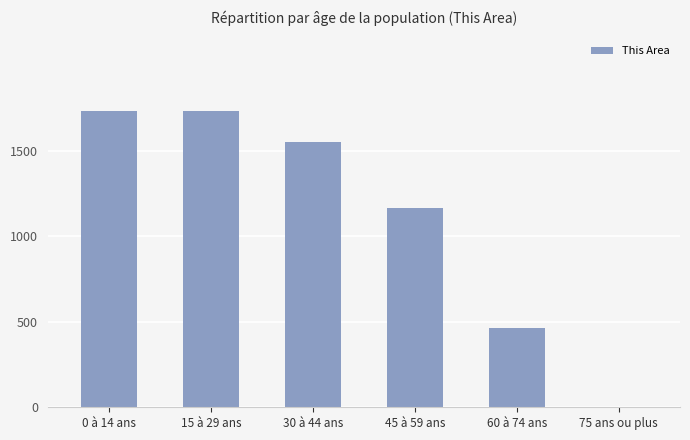

What is the average value?

1109